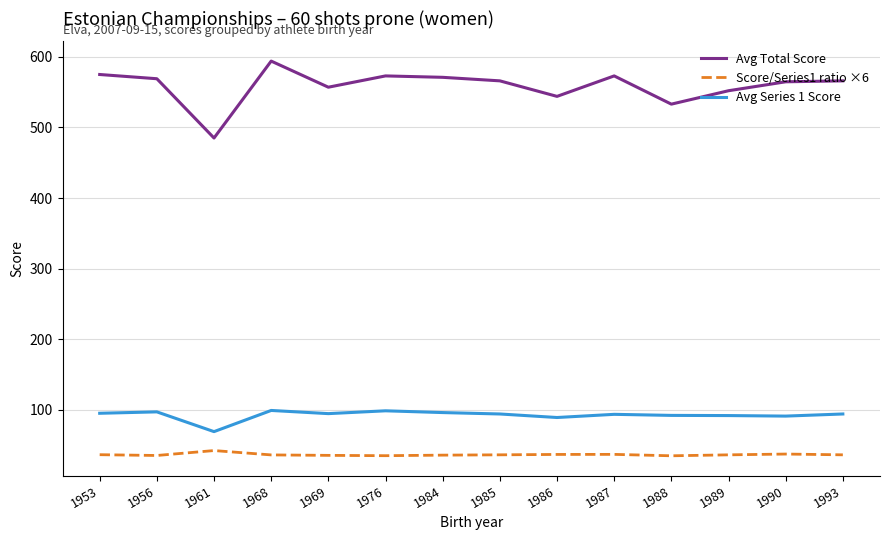

Count the number of data series in this chart.

3